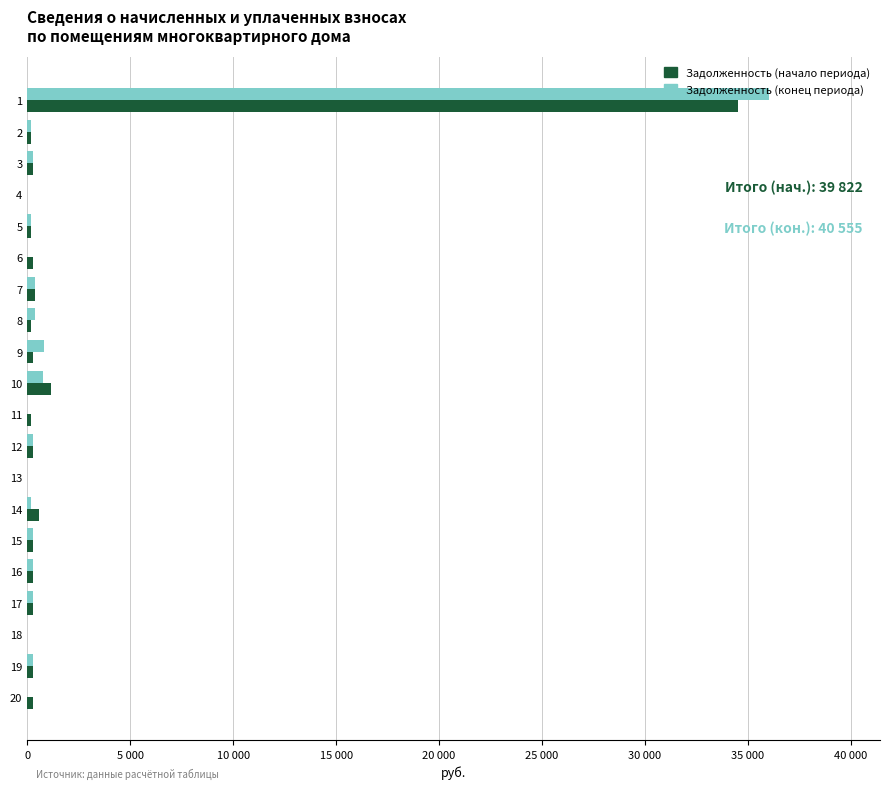

True or false: Задолженность (конец периода) has a value of 292.0 at 16.

True